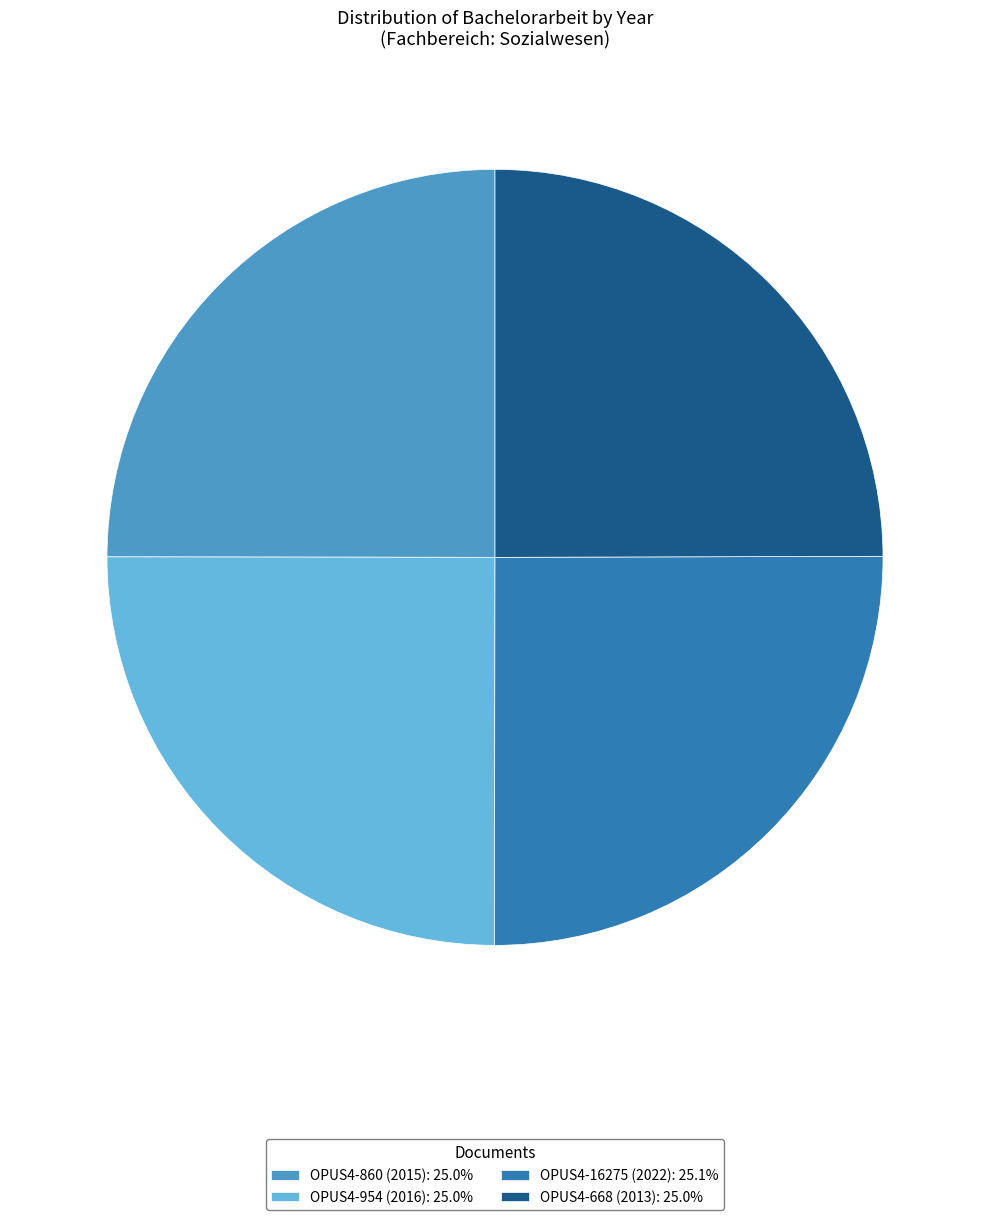

Is it true that OPUS4-954 (2016) is 25% of the pie?

True